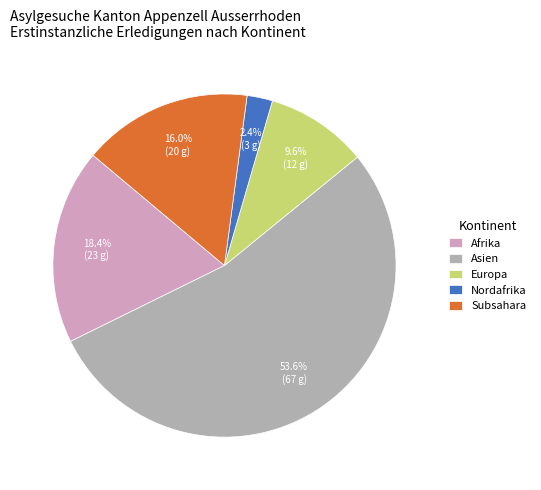

To the nearest percent, what percentage of the pie is Europa?

10%